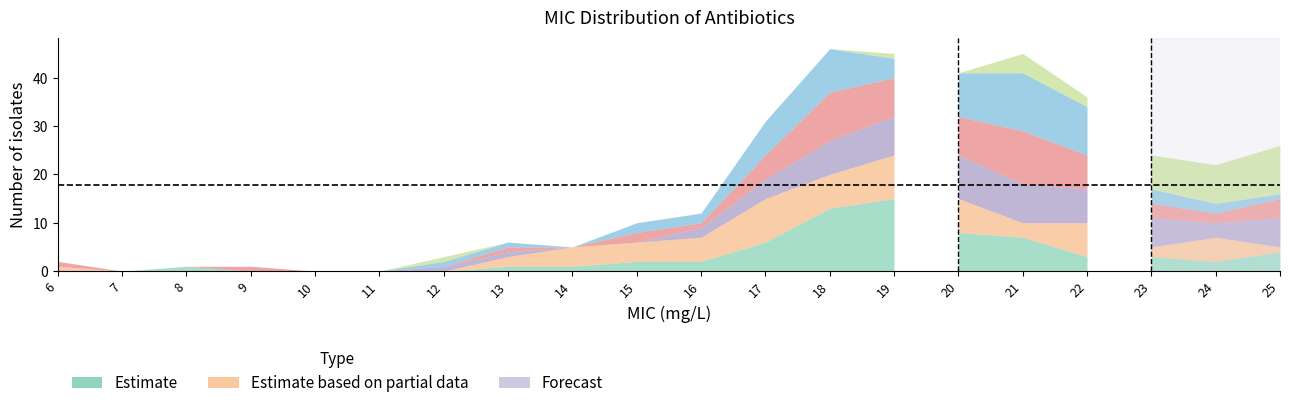

What is the difference between the Meropenem values at 14 and 17?

5